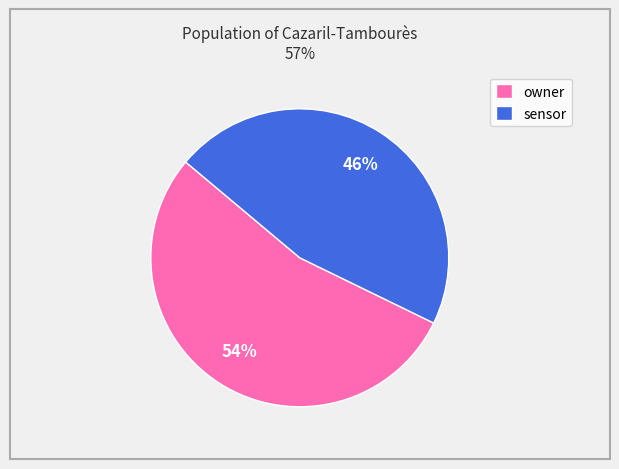

What percentage is the owner slice, to the nearest percent?

54%